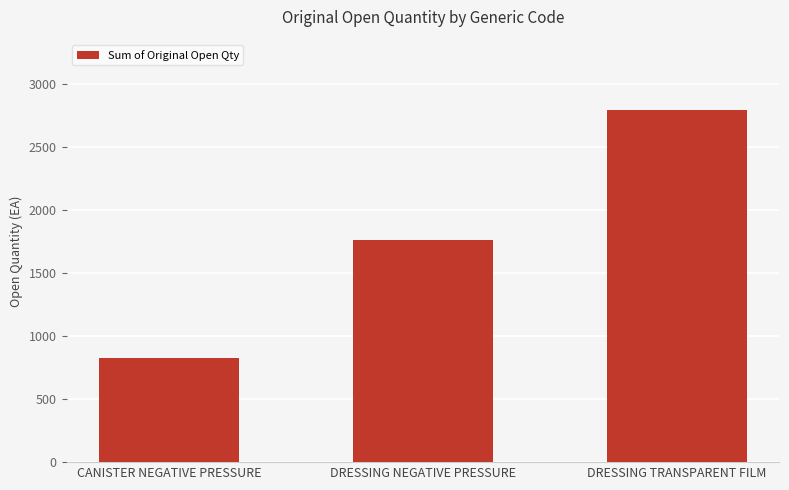

Reading right to left, list all the values displayed in this chart.

2794	1765	823